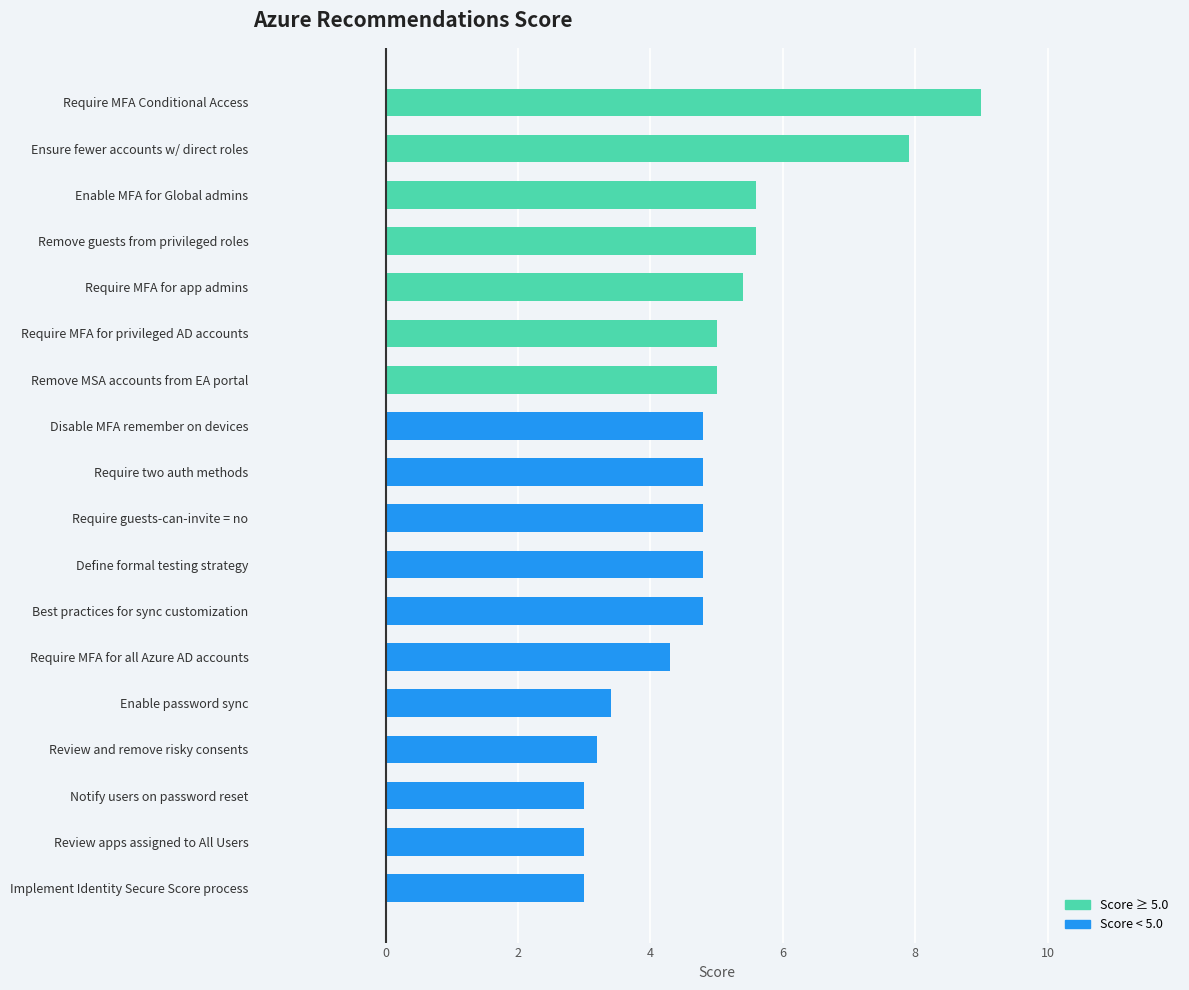

Are the bars grouped side by side (vs. stacked)?

No